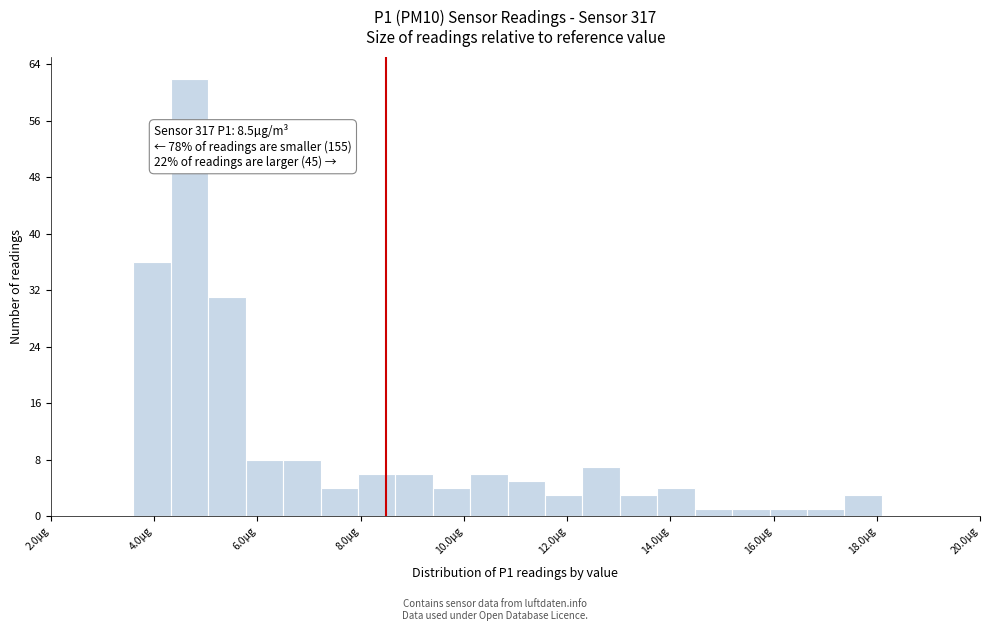

Around what value on the x-axis is the tallest bar? Give the approximate position of its centre, as read against the axis.

4.6